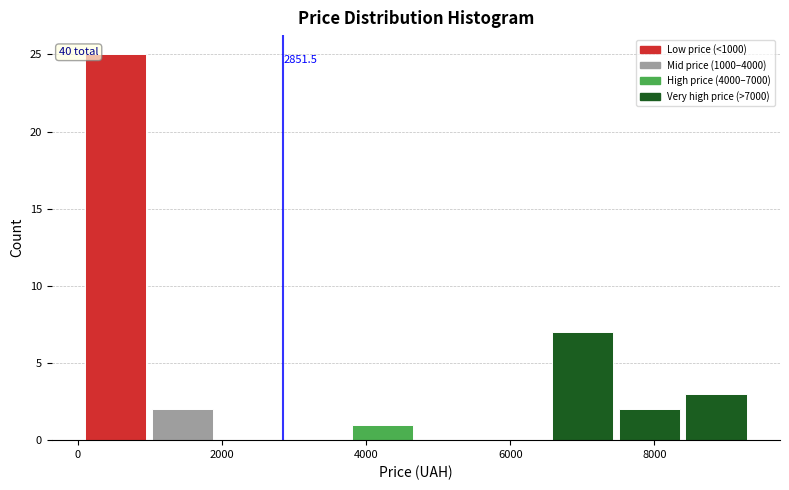

Over which range of the x-axis is the bar tallest?

0 to 1000